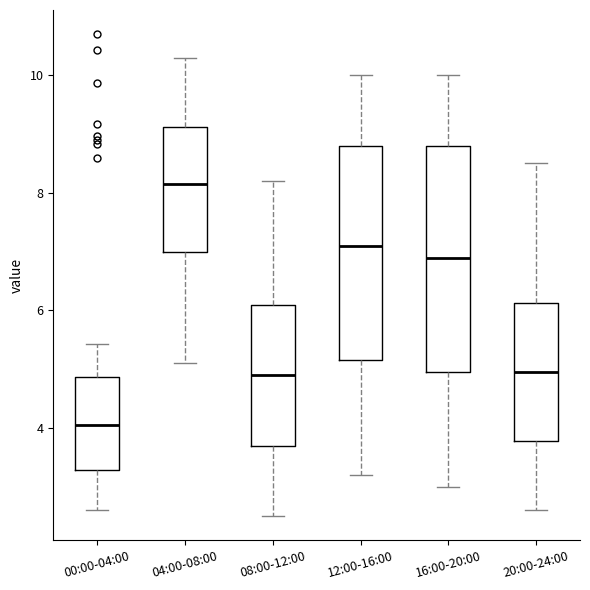

Which box's median line is the lowest?

00:00-04:00